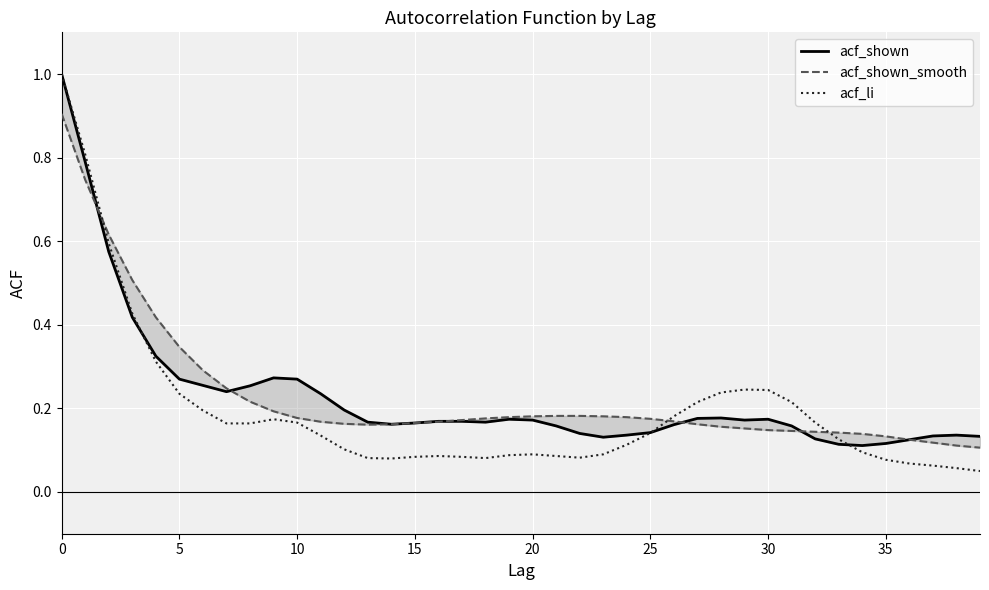

Reading left to right, list all the values displayed in this chart.

acf_shown: 1.0	0.8	0.6	0.4	0.3	0.3	0.3	0.2	0.3	0.3	0.3	0.2	0.2	0.2	0.2	0.2	0.2	0.2	0.2	0.2	0.2	0.2	0.1	0.1	0.1	0.1	0.2	0.2	0.2	0.2	0.2	0.2	0.1	0.1	0.1	0.1	0.1	0.1	0.1	0.1
acf_shown_smooth: 0.9	0.7	0.6	0.5	0.4	0.3	0.3	0.2	0.2	0.2	0.2	0.2	0.2	0.2	0.2	0.2	0.2	0.2	0.2	0.2	0.2	0.2	0.2	0.2	0.2	0.2	0.2	0.2	0.2	0.2	0.1	0.1	0.1	0.1	0.1	0.1	0.1	0.1	0.1	0.1
acf_li: 1.0	0.8	0.6	0.4	0.3	0.2	0.2	0.2	0.2	0.2	0.2	0.1	0.1	0.1	0.1	0.1	0.1	0.1	0.1	0.1	0.1	0.1	0.1	0.1	0.1	0.1	0.2	0.2	0.2	0.2	0.2	0.2	0.2	0.1	0.1	0.1	0.1	0.1	0.1	0.1